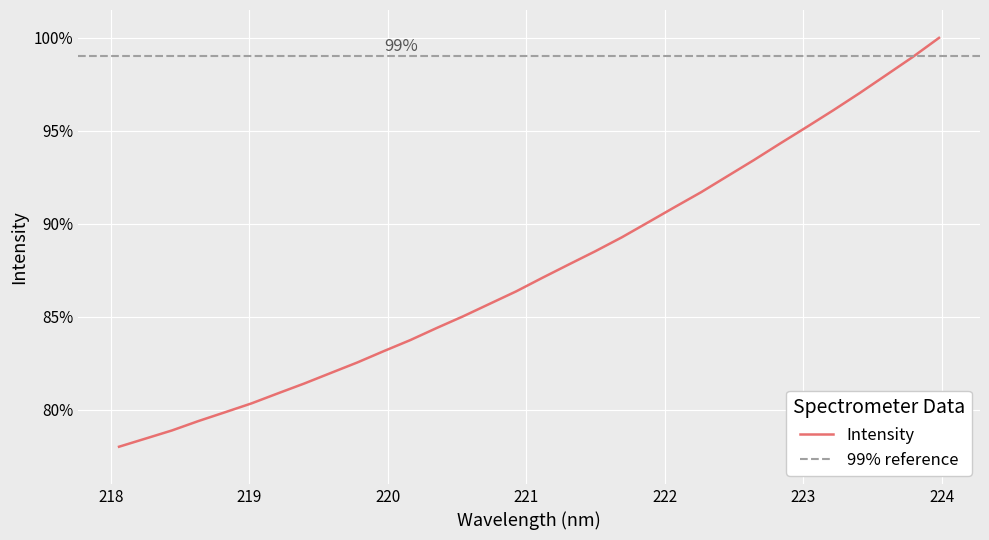

What is the maximum value for Intensity?

100.0